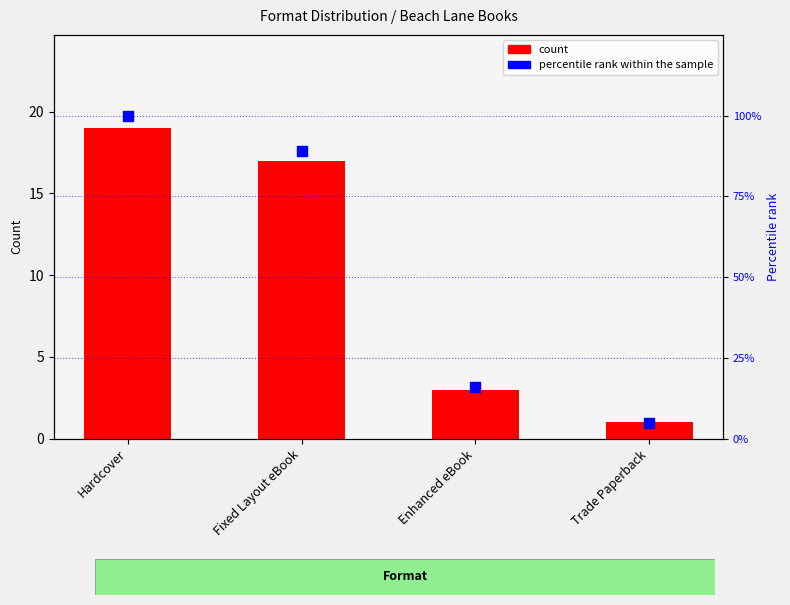

Which series has the largest total across all categories?

percentile rank within the sample